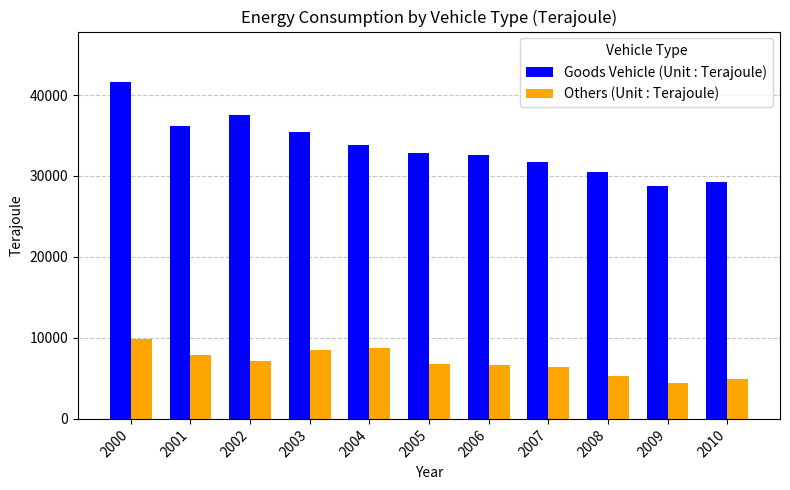

Is the value of Goods Vehicle (Unit : Terajoule) at 2008 greater than the value of Others (Unit : Terajoule) at 2002?

Yes